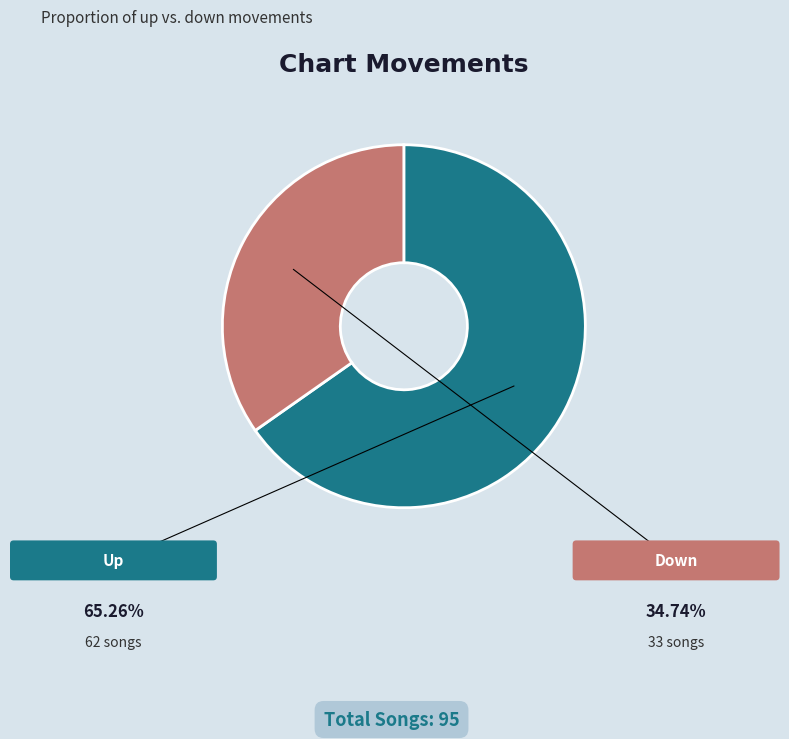

How many segments does this pie chart have?

2